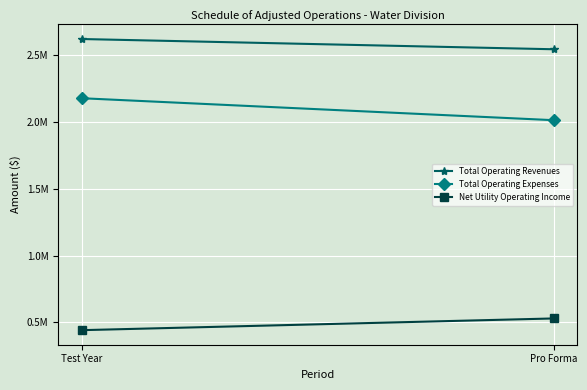

What is the sum of the Total Operating Expenses values at Test Year and Pro Forma?

4187317.7